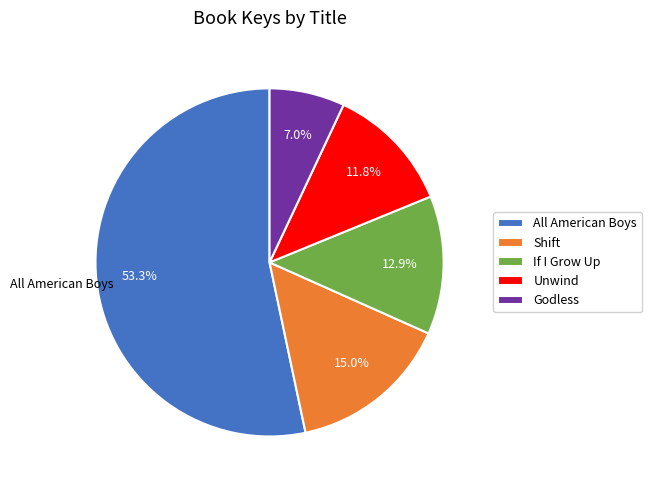

Approximately how many times larger is the value at All American Boys compared to If I Grow Up?

4.1